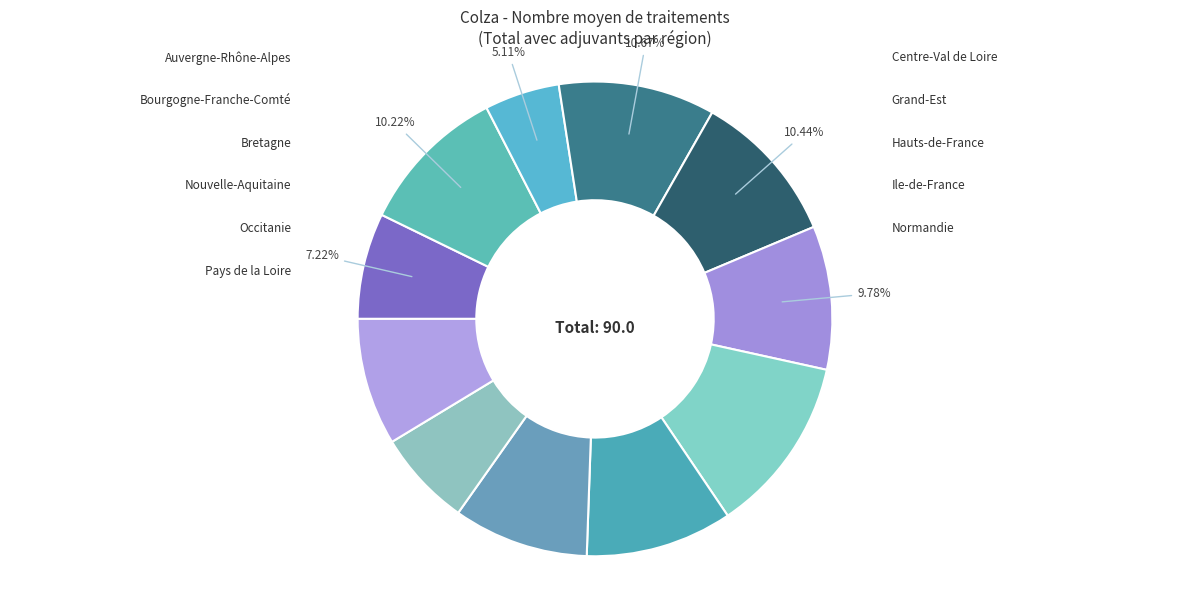

Count the number of slices in the pie.

11